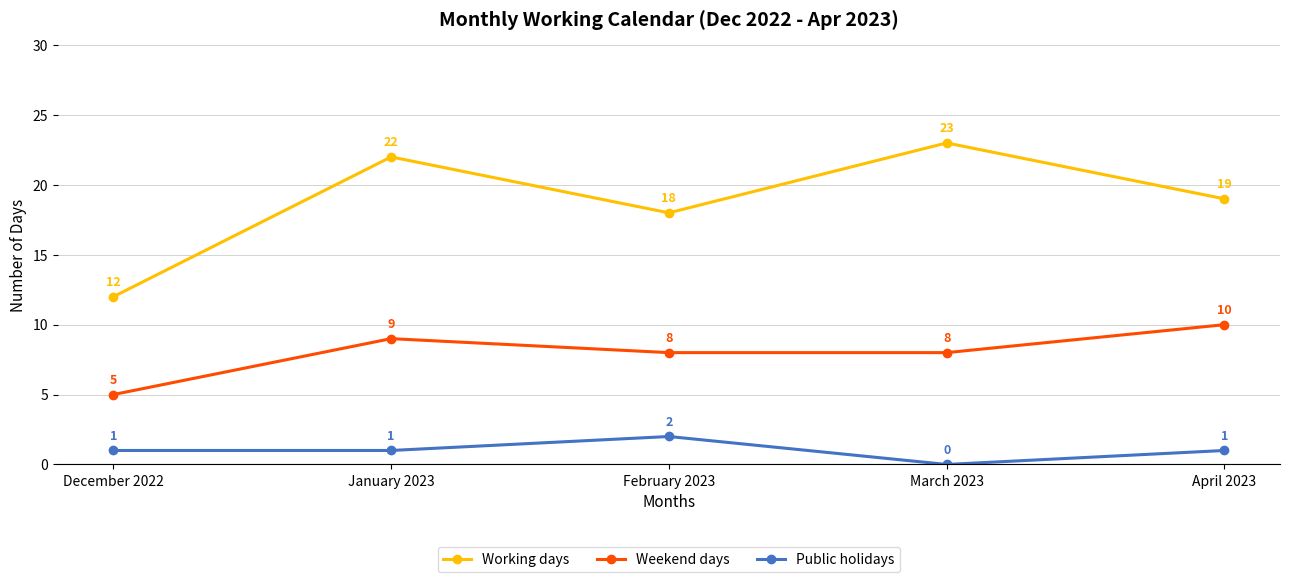

What are all the series names shown in the legend?

Working days, Weekend days, Public holidays